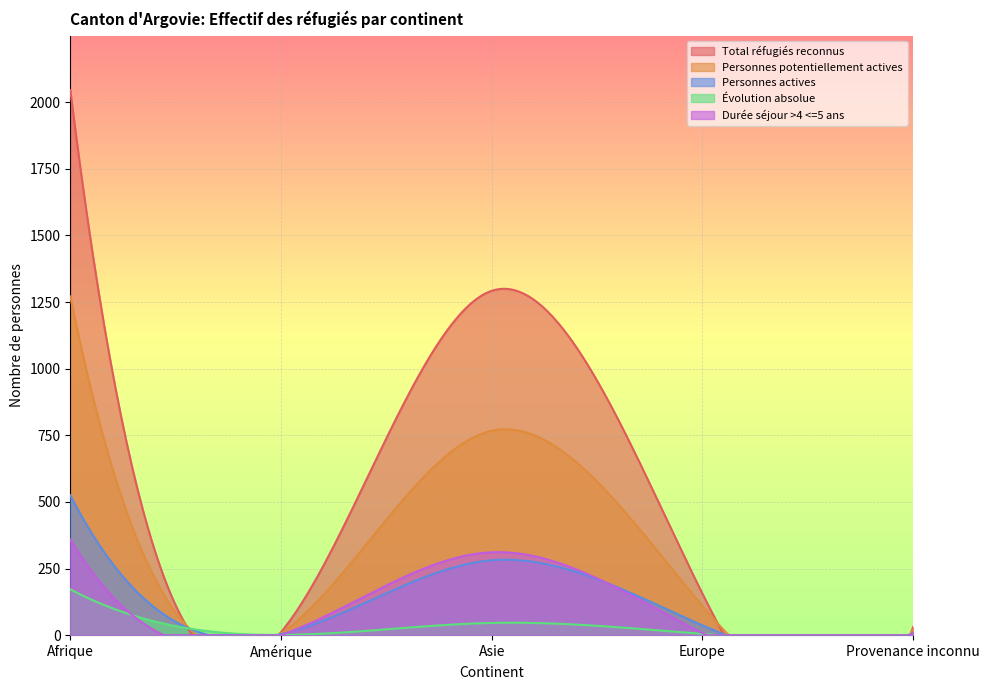

What is the difference between the maximum and minimum values in the Total réfugiés reconnus series?

2045.0